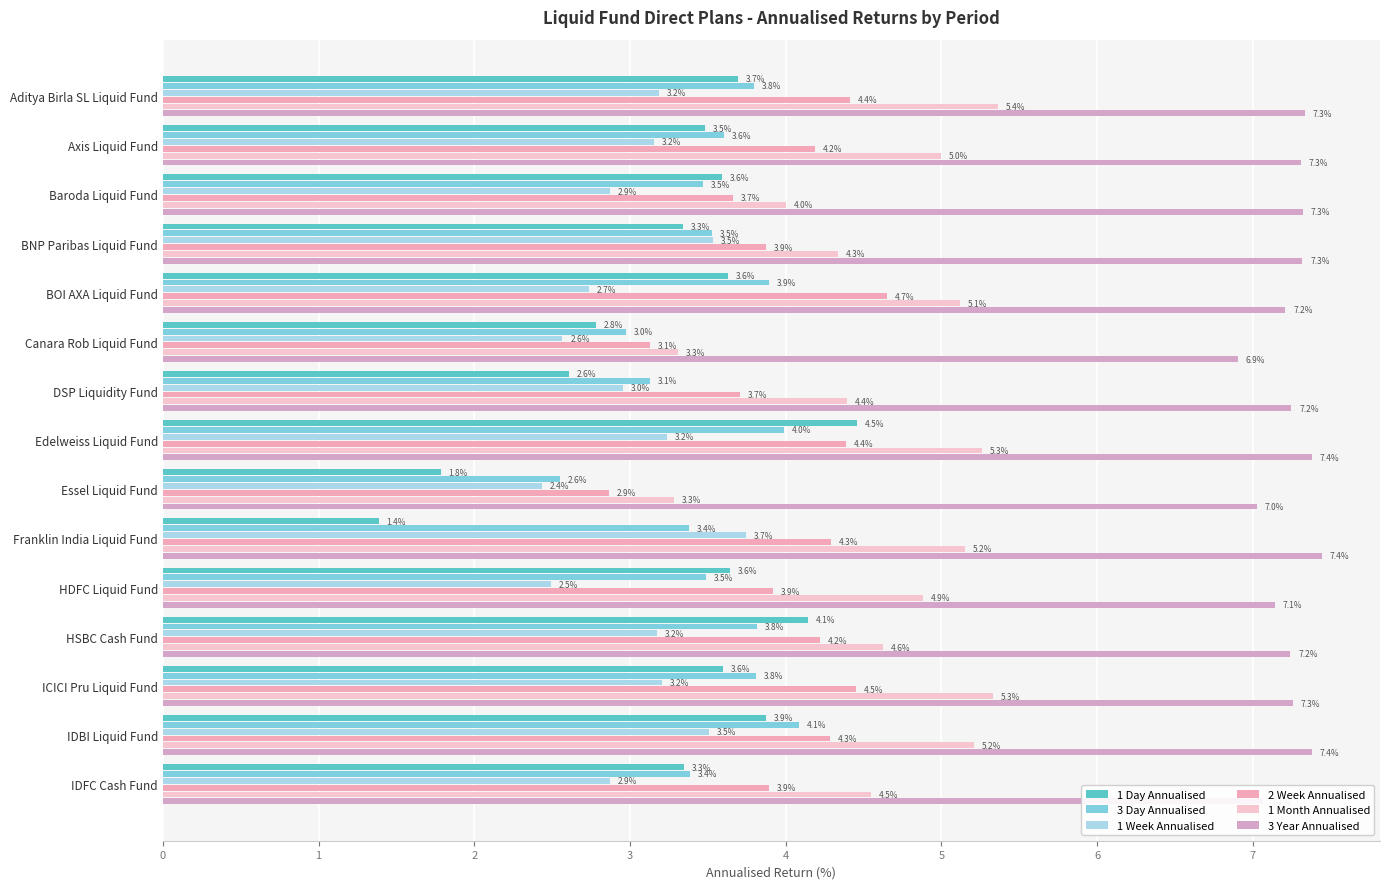

Reading left to right, what are all the values shown in this chart?

1 Day Annualised: 3.7	3.5	3.6	3.3	3.6	2.8	2.6	4.5	1.8	1.4	3.6	4.1	3.6	3.9	3.3
3 Day Annualised: 3.8	3.6	3.5	3.5	3.9	3.0	3.1	4.0	2.6	3.4	3.5	3.8	3.8	4.1	3.4
1 Week Annualised: 3.2	3.2	2.9	3.5	2.7	2.6	3.0	3.2	2.4	3.7	2.5	3.2	3.2	3.5	2.9
2 Week Annualised: 4.4	4.2	3.7	3.9	4.7	3.1	3.7	4.4	2.9	4.3	3.9	4.2	4.5	4.3	3.9
1 Month Annualised: 5.4	5.0	4.0	4.3	5.1	3.3	4.4	5.3	3.3	5.2	4.9	4.6	5.3	5.2	4.5
3 Year Annualised: 7.3	7.3	7.3	7.3	7.2	6.9	7.2	7.4	7.0	7.4	7.1	7.2	7.3	7.4	7.1